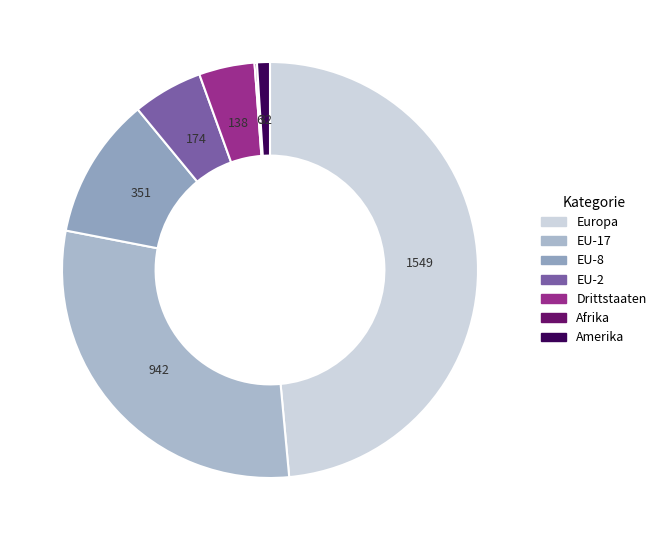

What is the change in value from EU-2 to Afrika?

-168